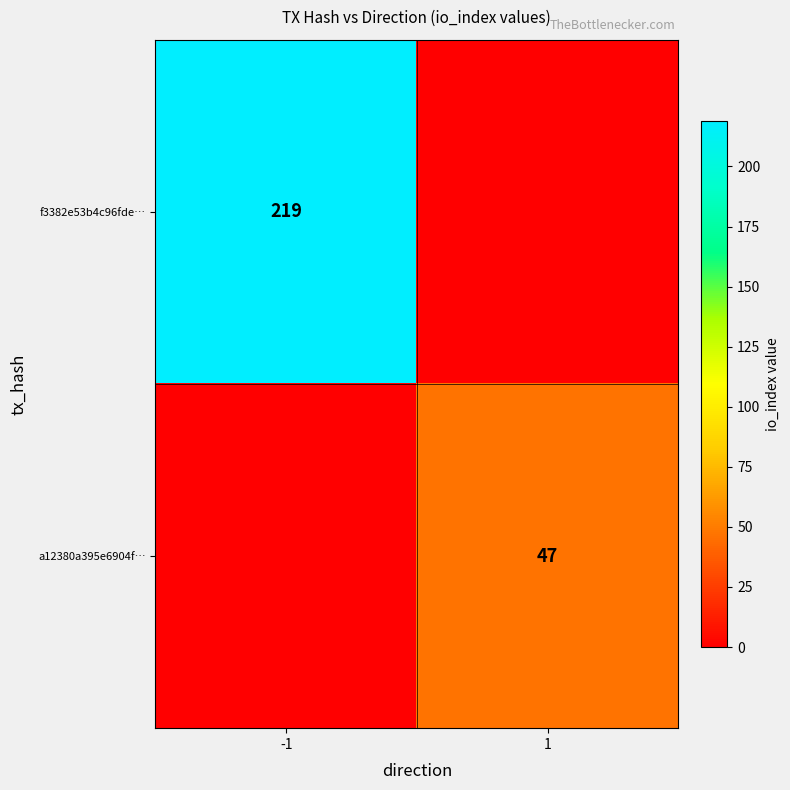

Which has a higher value, -1 or 1?

-1